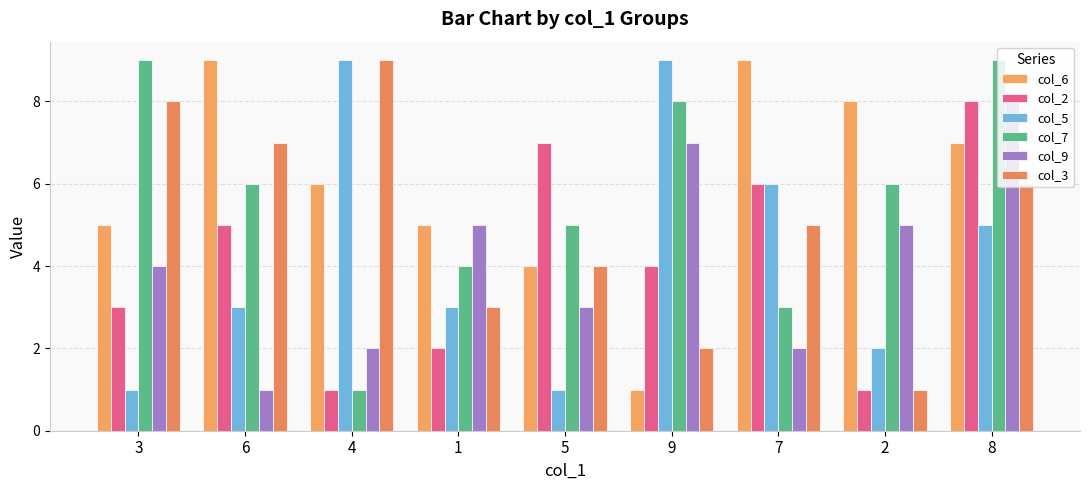

At 1, list the series in order from largest to smallest.

col_6, col_9, col_7, col_5, col_3, col_2